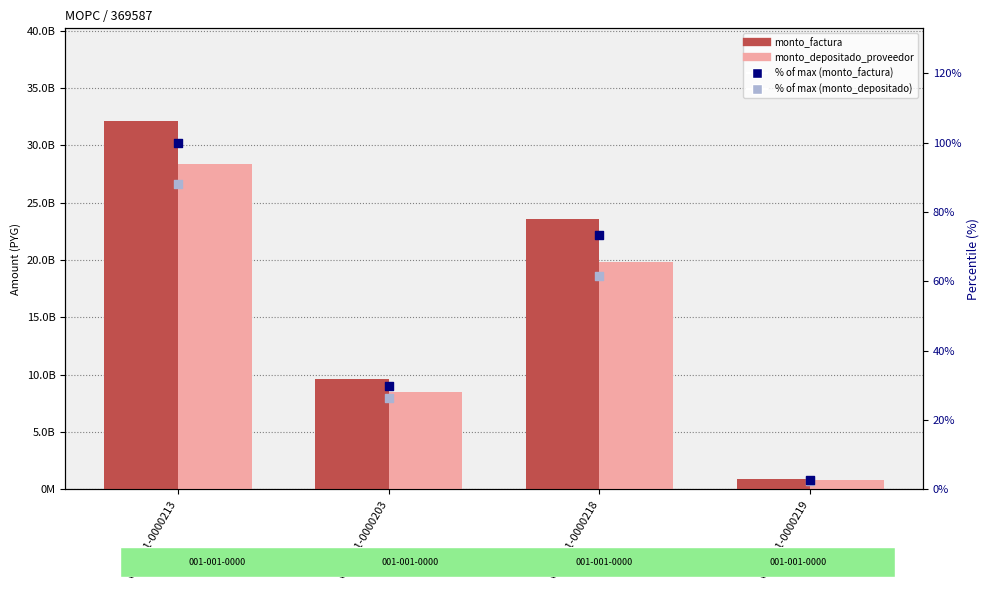

Which series has the largest total across all categories?

monto_factura